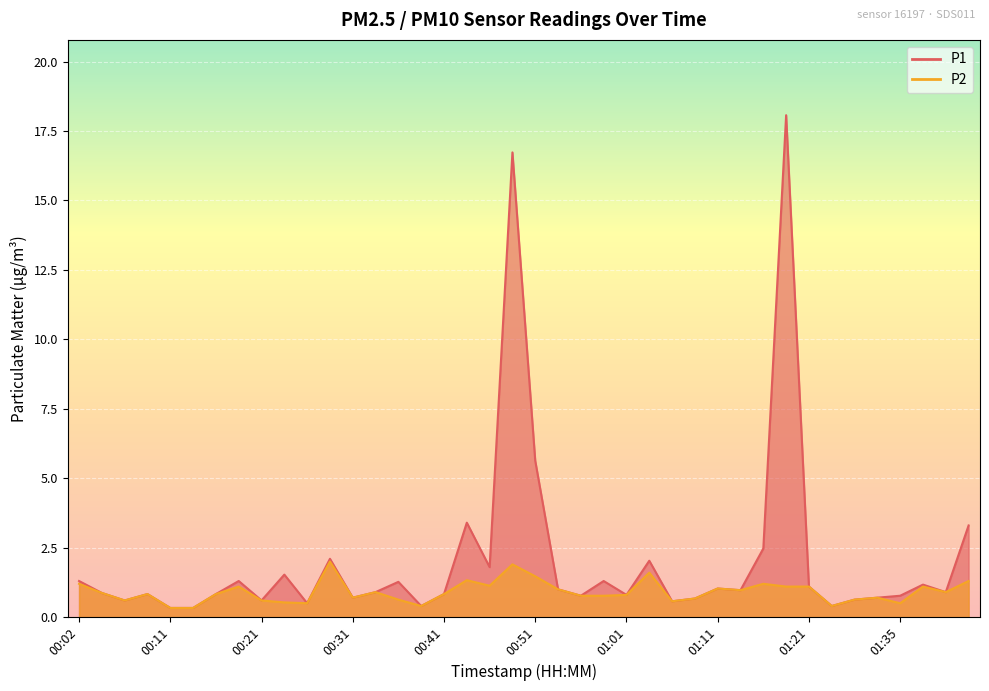

What is the spread (max minus min) of values at 00:58?

0.5